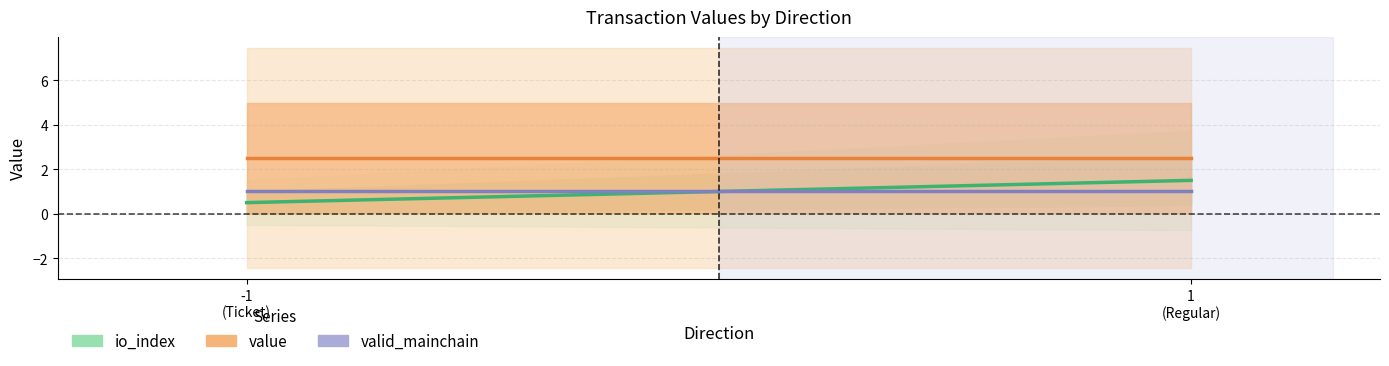

How many lines are shown in the chart?

3